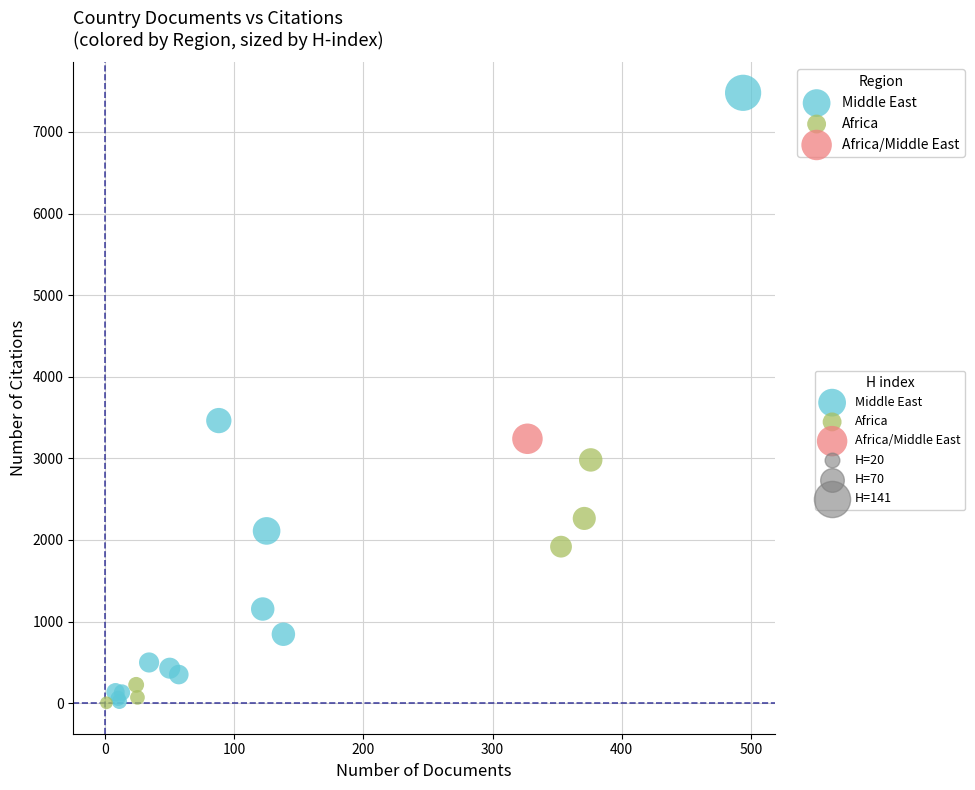

Which series contains the highest Y value?

Middle East